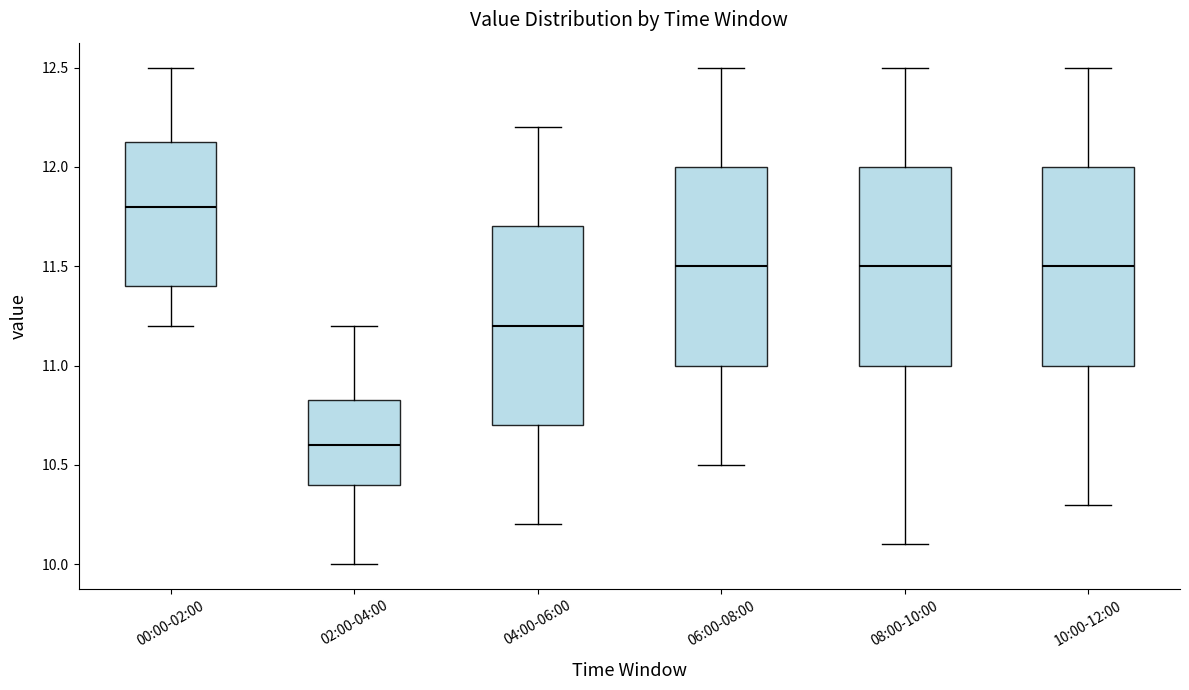

Reading left to right, transcribe this box plot: for each box, give where its median line is, the range the box spans, and where its two whiskers end, as read against the y-axis. The values are not printed on the chart, so give them approximately, as read against the axis.

00:00-02:00: median 11.80, box 11.40 to 12.15, whiskers 11.20 to 12.50
02:00-04:00: median 10.60, box 10.40 to 10.85, whiskers 10.00 to 11.20
04:00-06:00: median 11.20, box 10.70 to 11.70, whiskers 10.20 to 12.20
06:00-08:00: median 11.50, box 11.00 to 12.00, whiskers 10.50 to 12.50
08:00-10:00: median 11.50, box 11.00 to 12.00, whiskers 10.10 to 12.50
10:00-12:00: median 11.50, box 11.00 to 12.00, whiskers 10.30 to 12.50